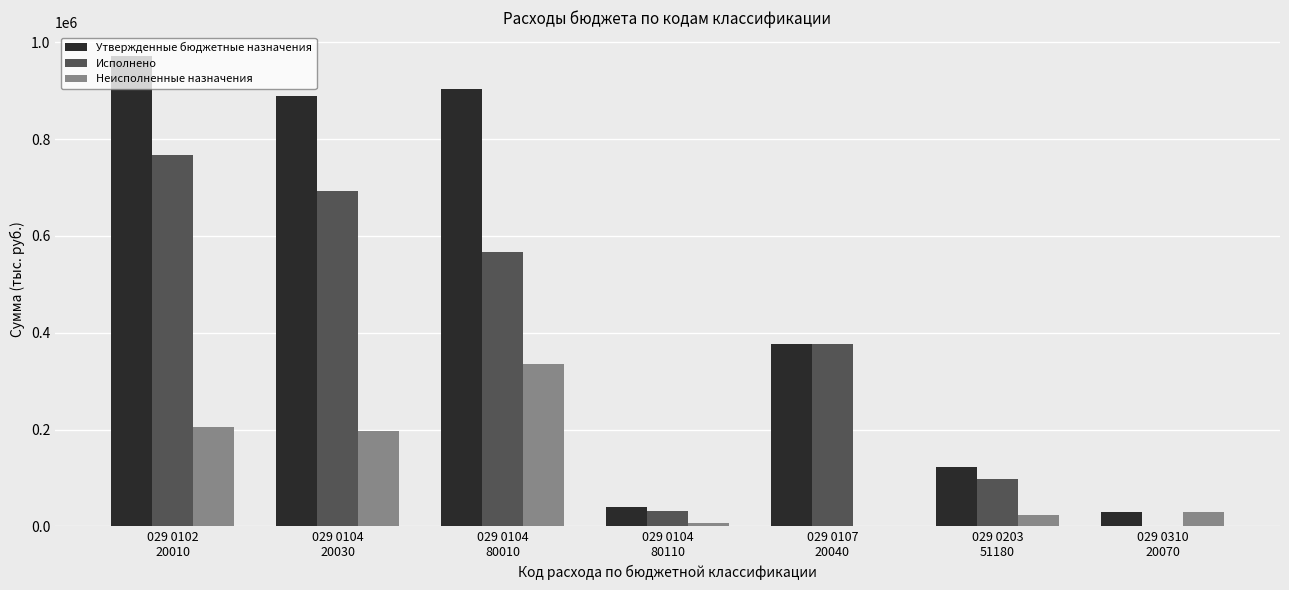

Which series has the largest total across all categories?

Утвержденные бюджетные назначения